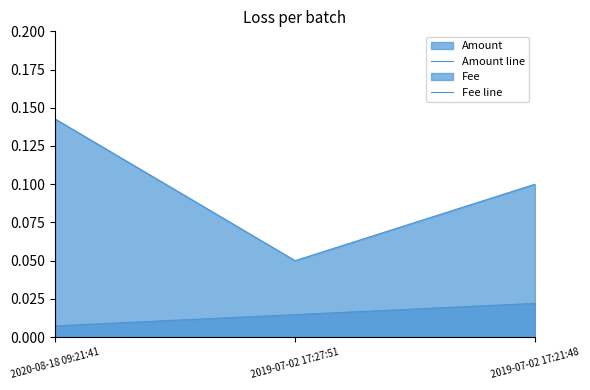

What is the total value across all series at 2019-07-02 17:27:51?

0.1